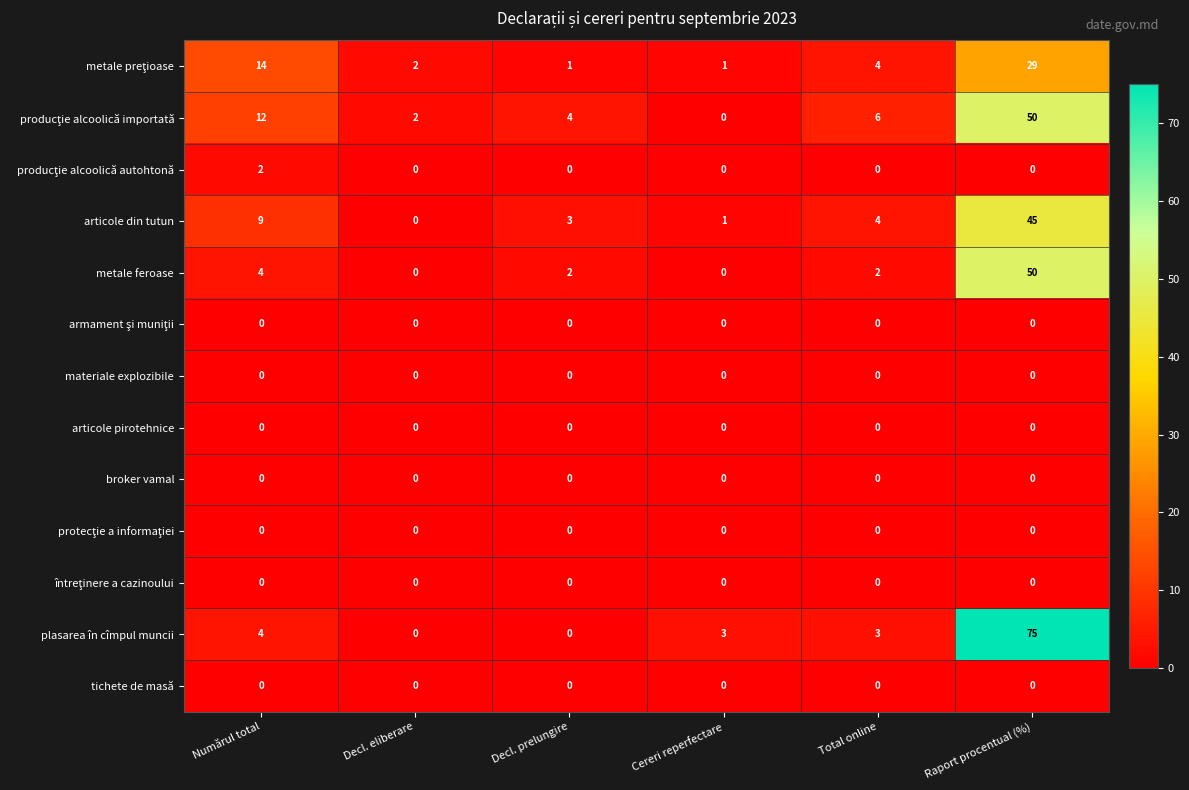

The tichete de masă series shows 0 at Total online. True or false?

True